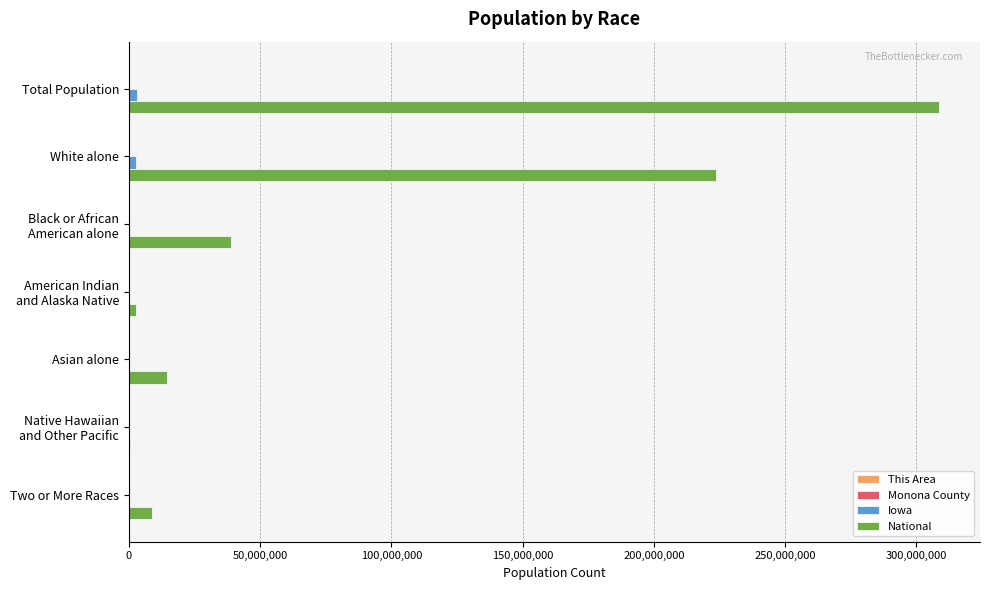

What is the maximum value shown in the chart?

308745538